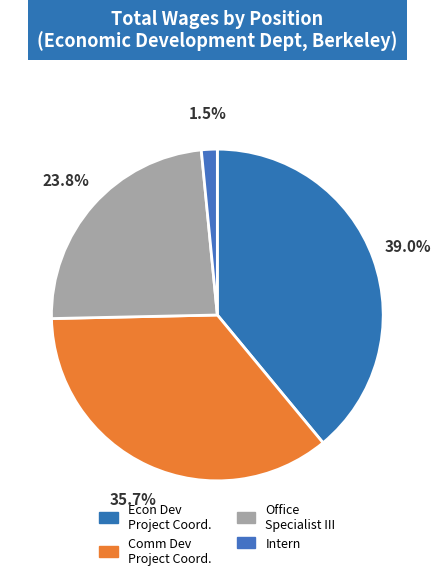

Count the number of slices in the pie.

4